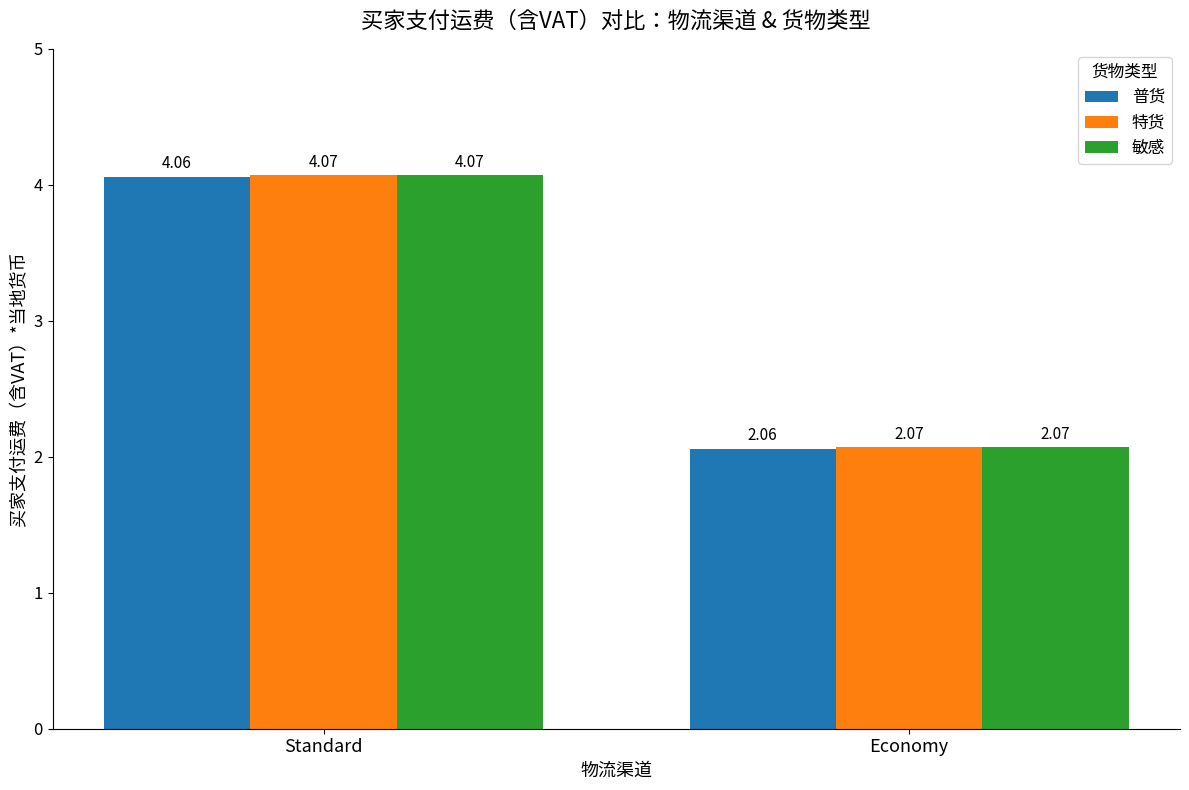

At which label is 敏感 closest to 3?

Economy